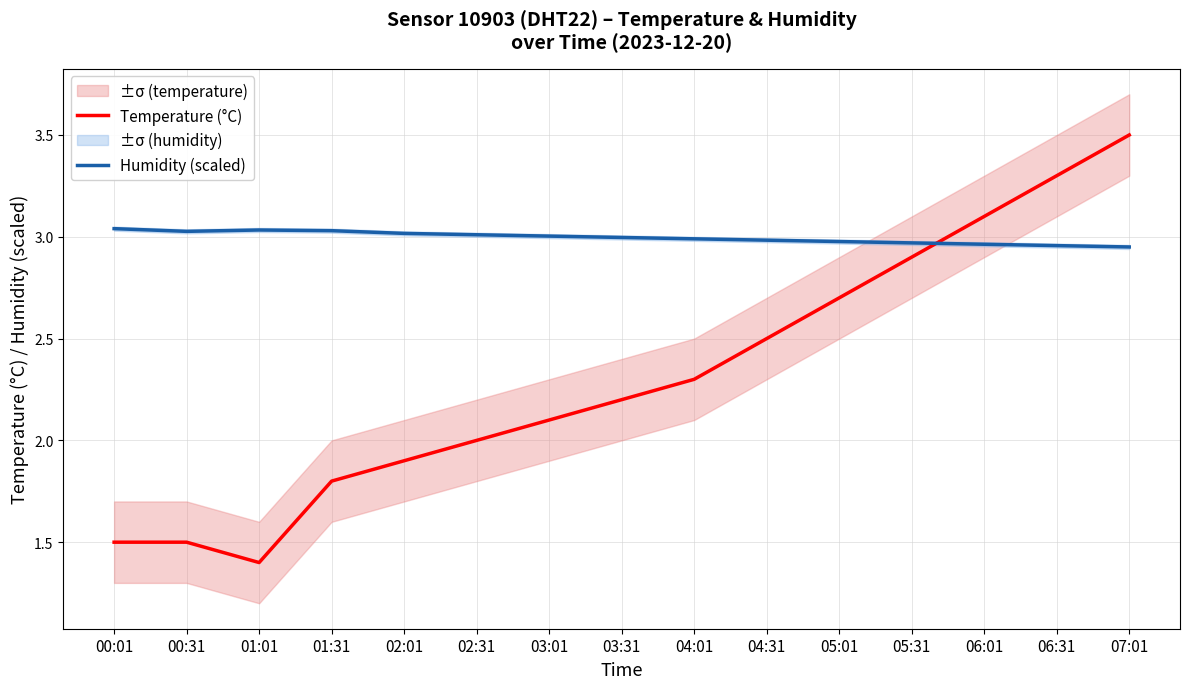

What is the label of the 15th point from the right?

00:01